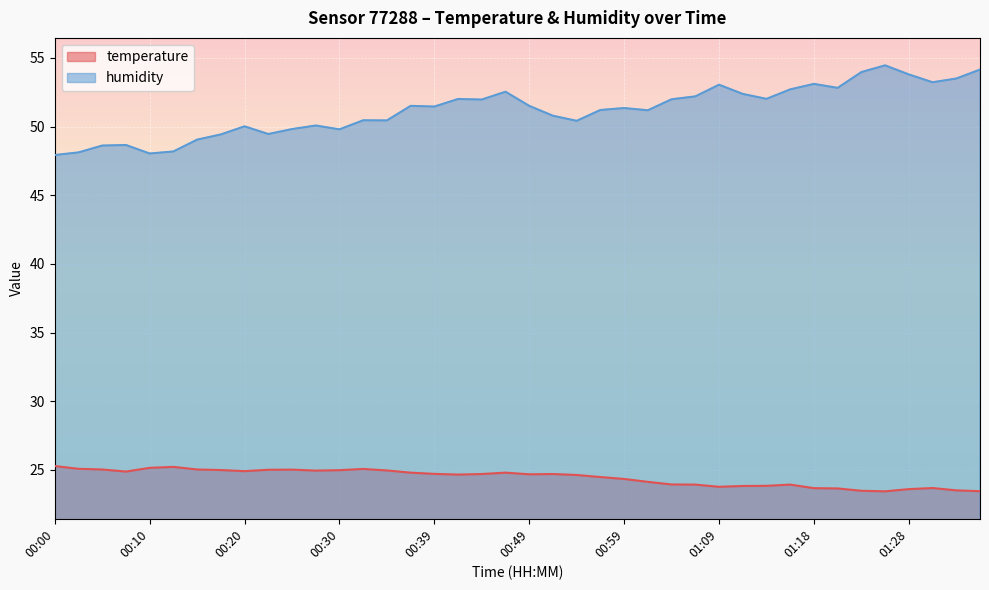

Which series changed the most between 00:17 and 01:35?

humidity